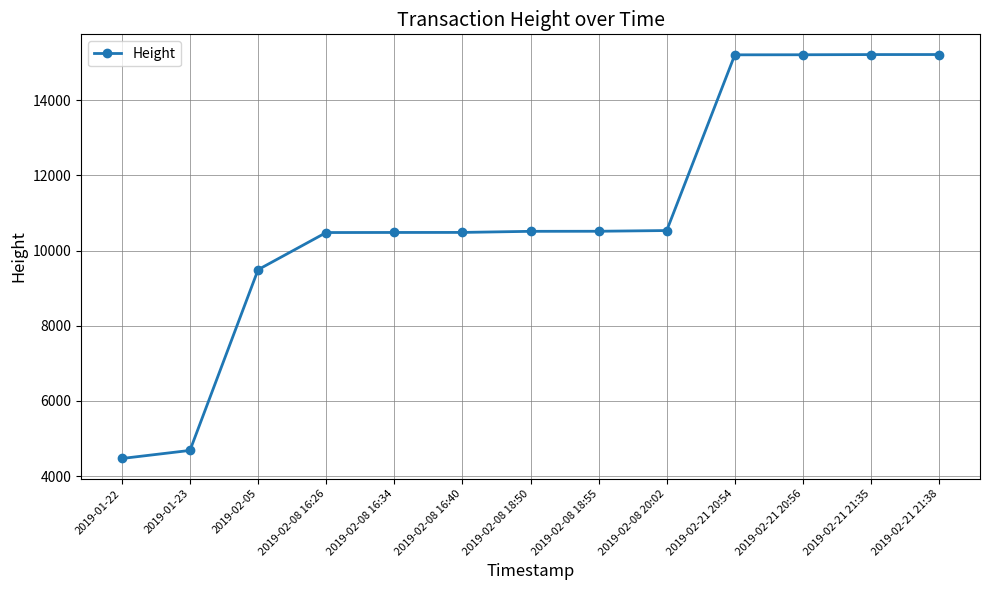

How many data points does each series have?

13